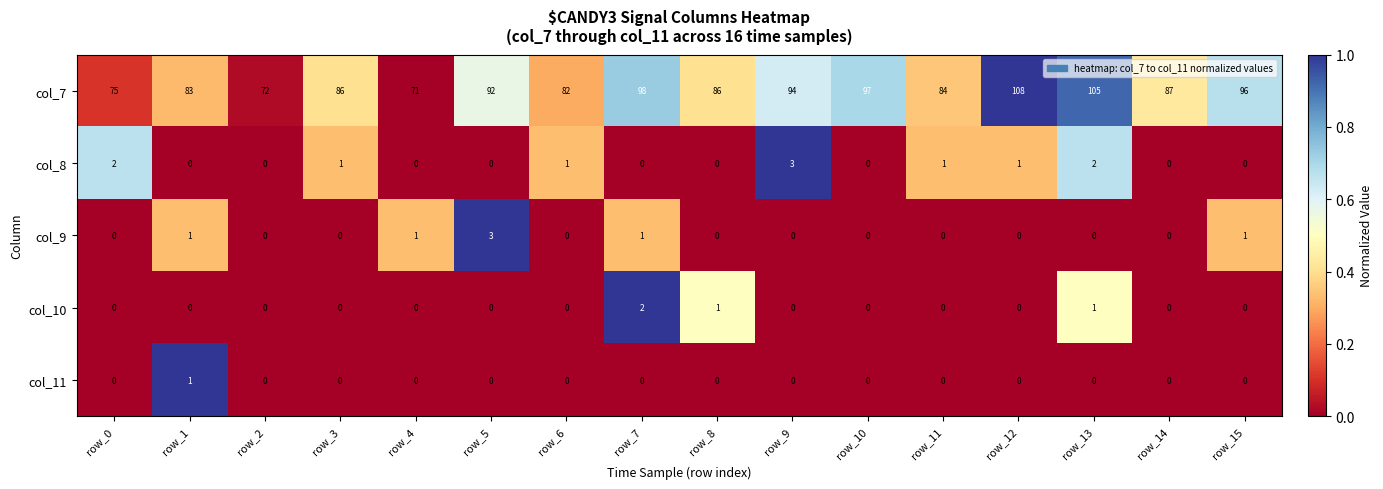

How many col_8 values are between 0 and 1?

13